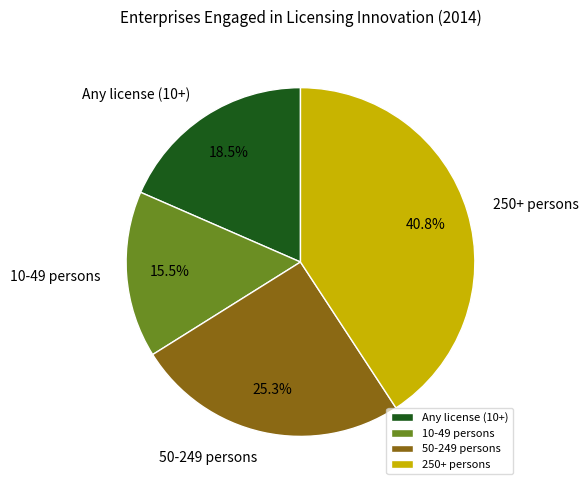

What is the largest slice in the pie chart?

250+ persons